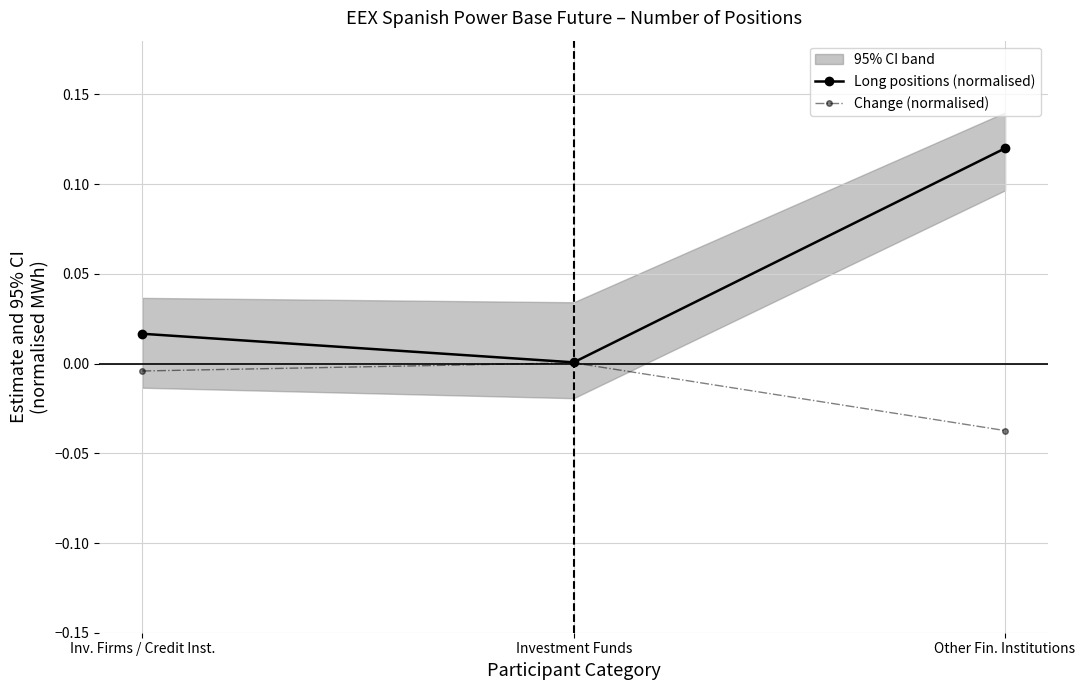

Rank the categories by Change (normalised) value from lowest to highest.

Other Fin. Institutions, Inv. Firms / Credit Inst., Investment Funds